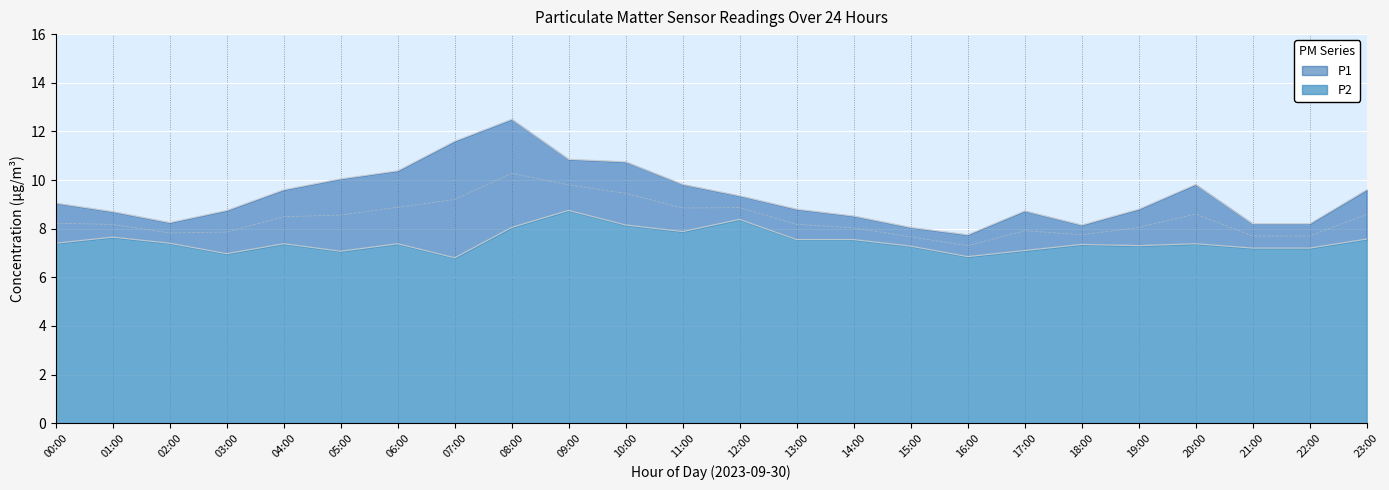

How many distinct data groups are displayed?

2